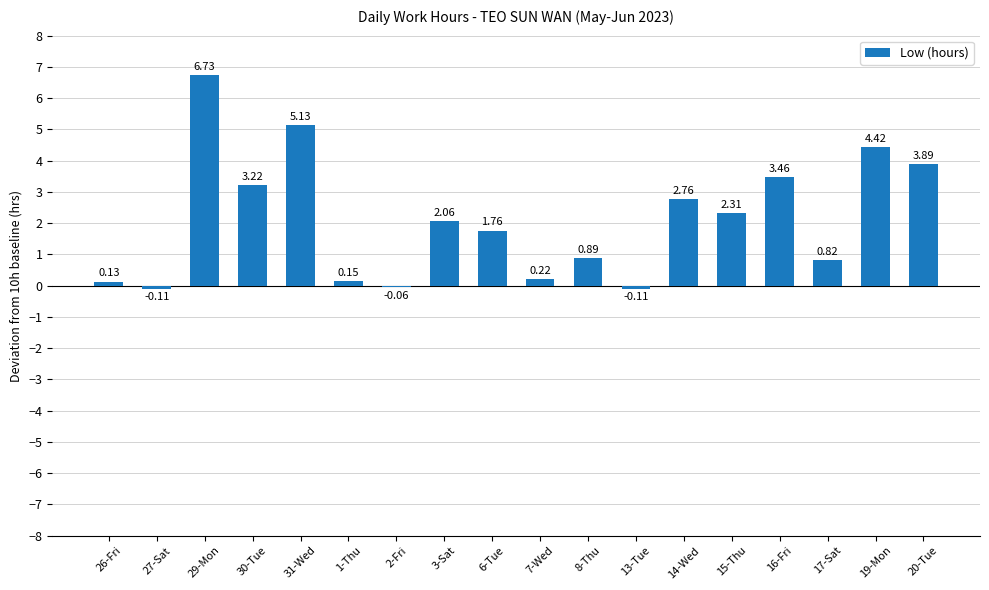

Between 7-Wed and 19-Mon, which is larger?

19-Mon